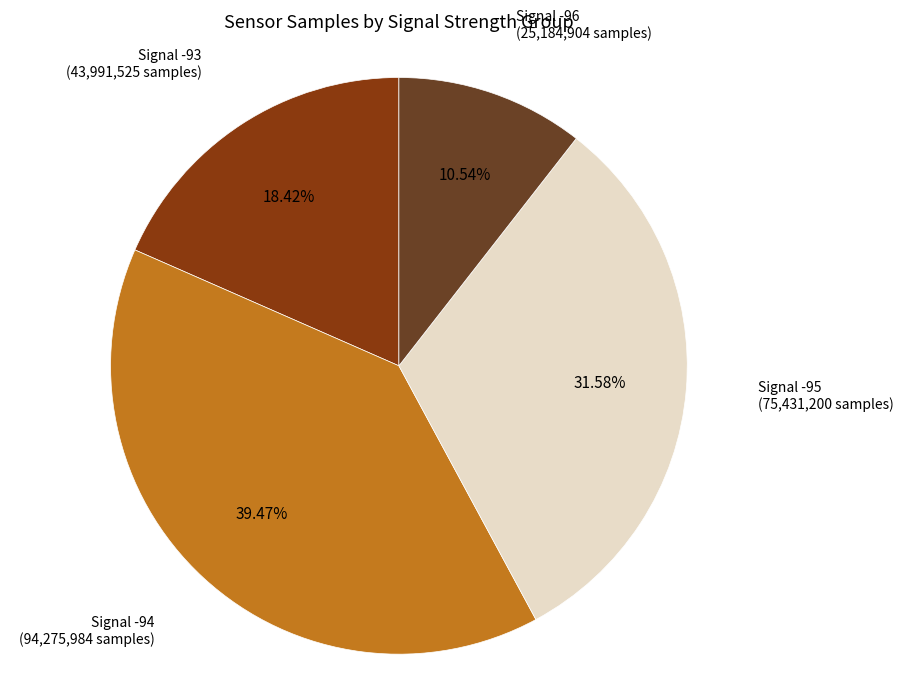

Rank the categories by value from lowest to highest.

Signal -96, Signal -93, Signal -95, Signal -94